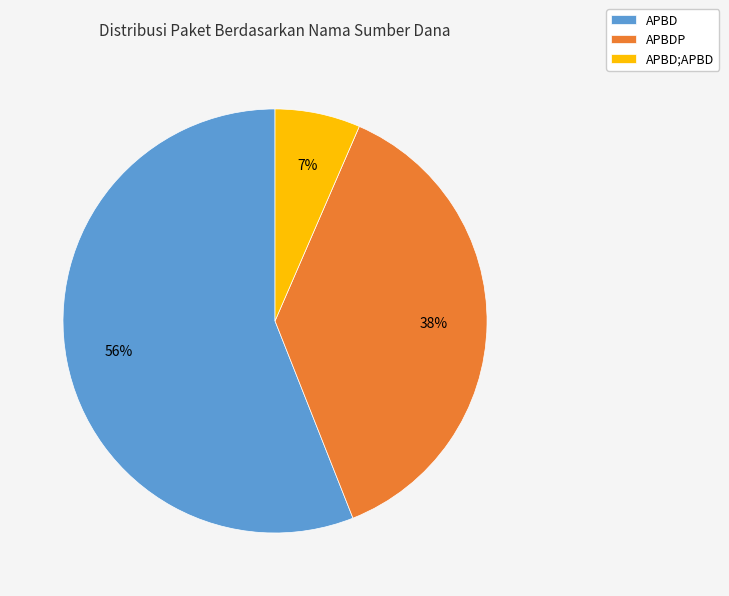

Which slice is the largest?

APBD